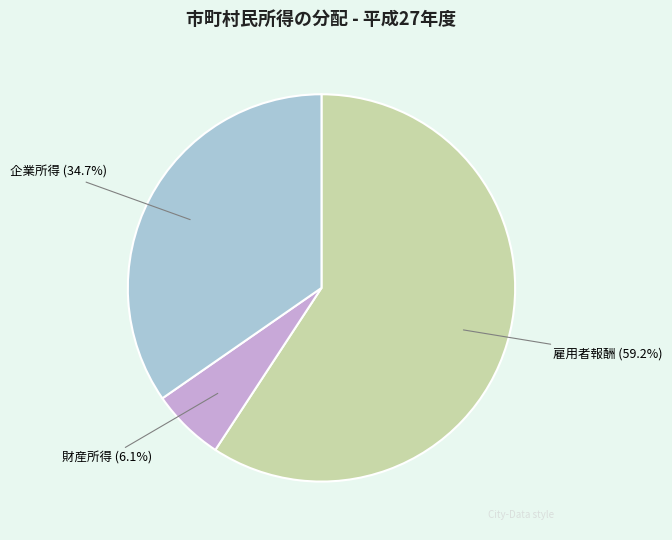

Which slice is the largest?

雇用者報酬